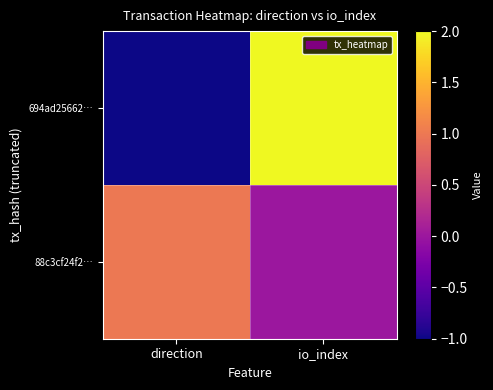

At direction, list the series in order from largest to smallest.

88c3cf24f2…, 694ad25662…